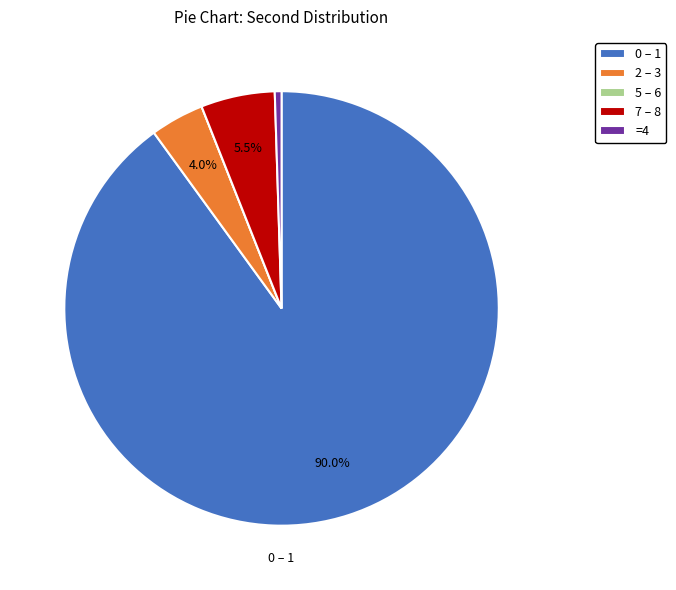

Is there a majority slice in this chart?

Yes